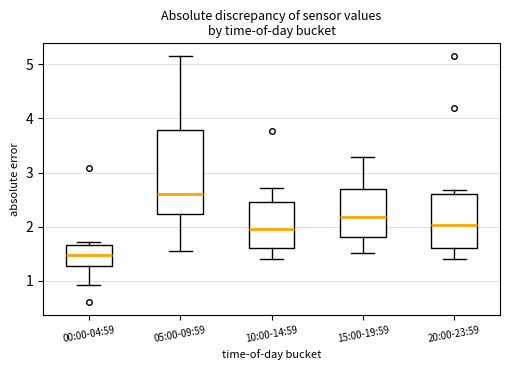

Comparing the boxes themselves (not the whiskers), which one is the tallest?

05:00-09:59